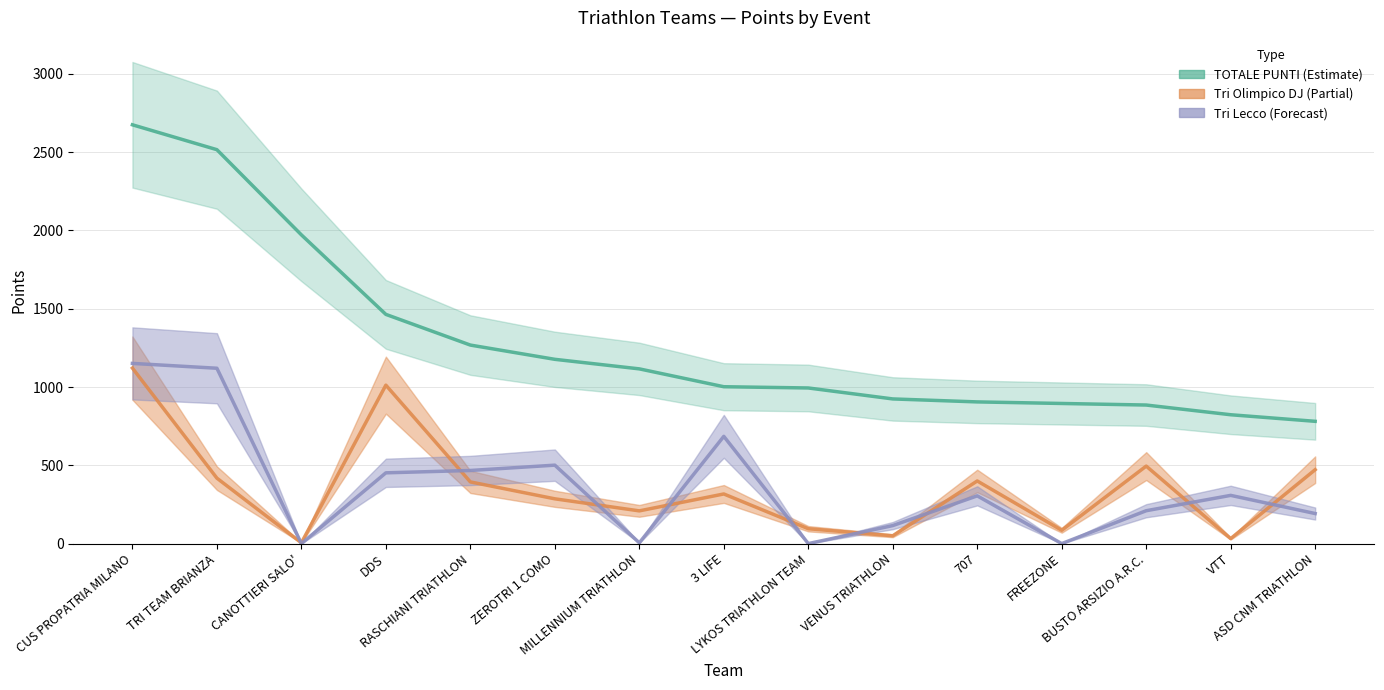

What is the value of the Tri Olimpico DJ point at the 1st from the left?

1121